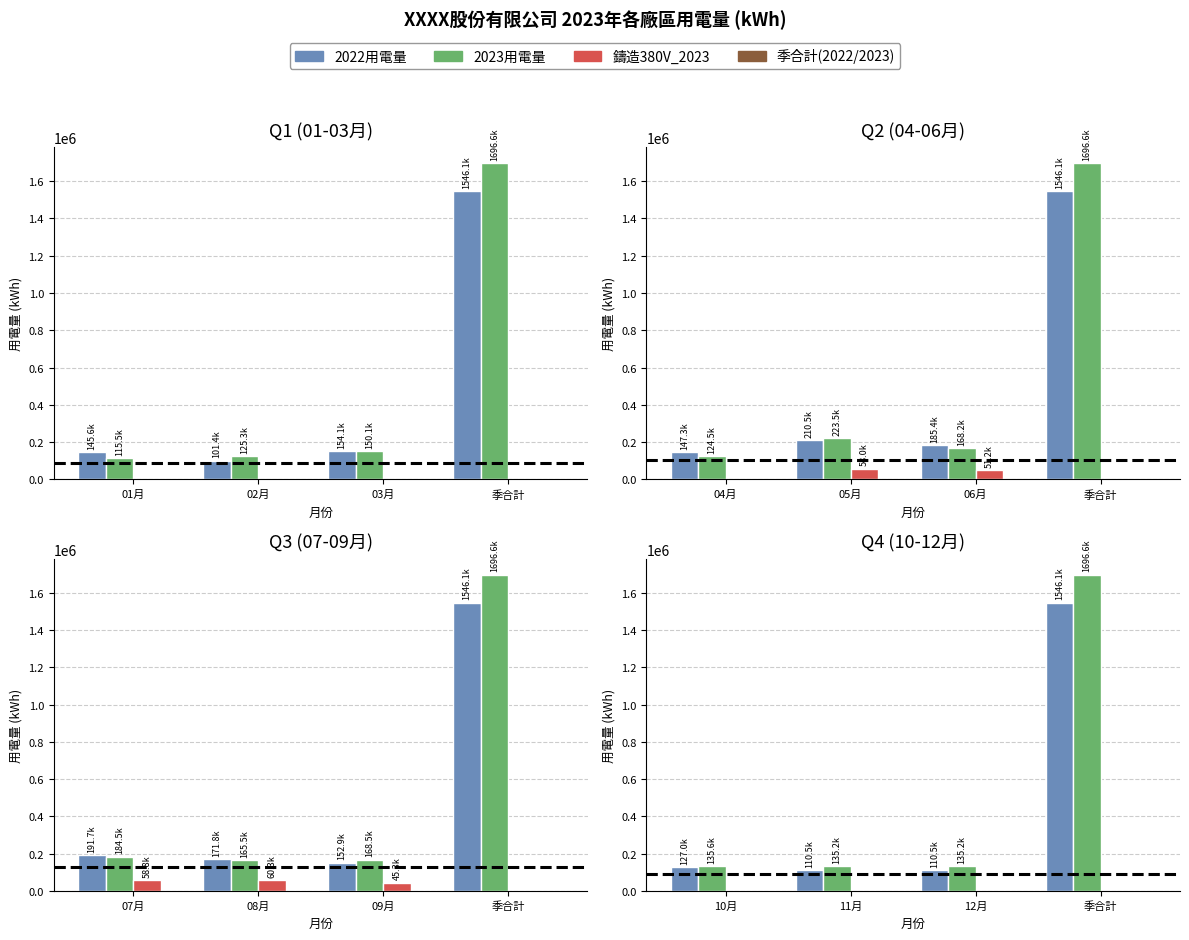

What position from the right is 10月?

4